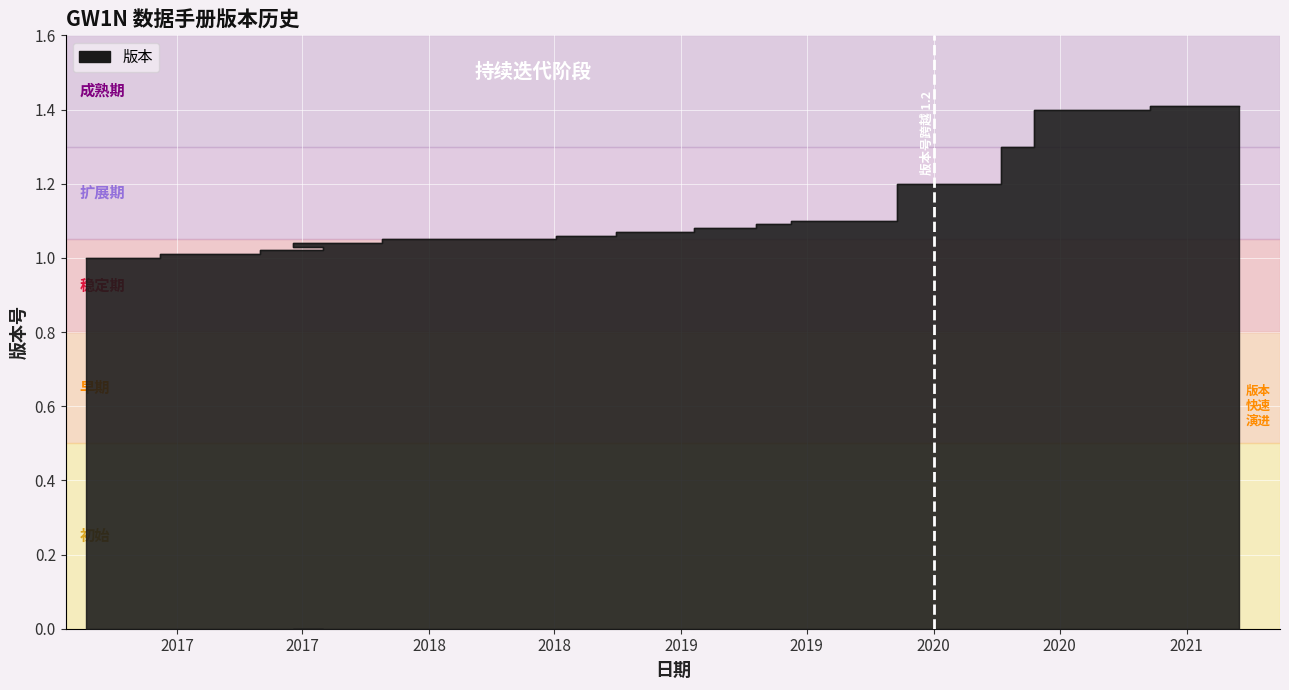

What position from the left is 2018-08-01?

7